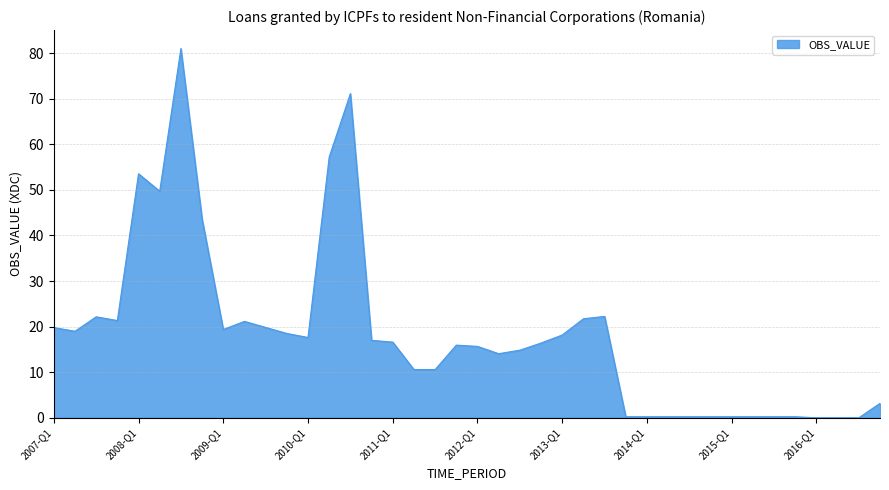

What is the greatest value displayed?

81.0